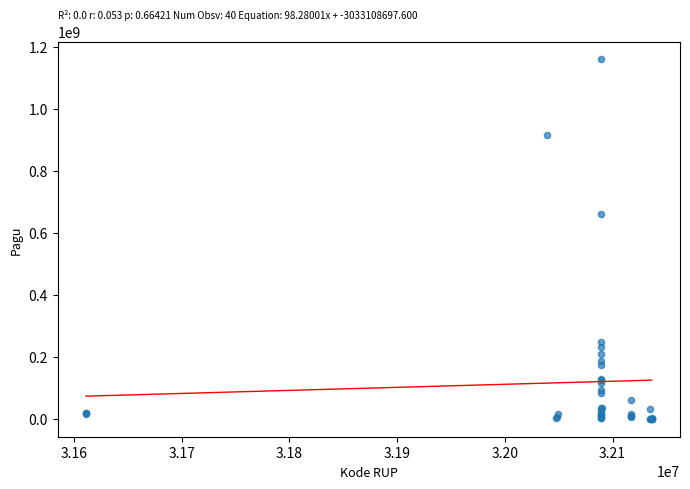

What Y value in the scatter plot is closest to 580008500?

660551000